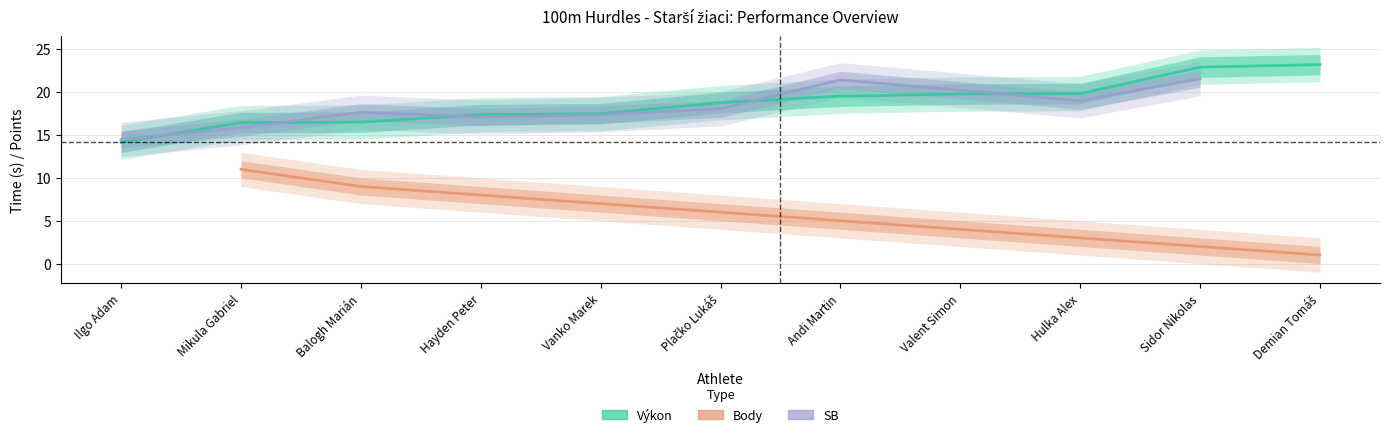

What is the sum of all Výkon values?

206.0